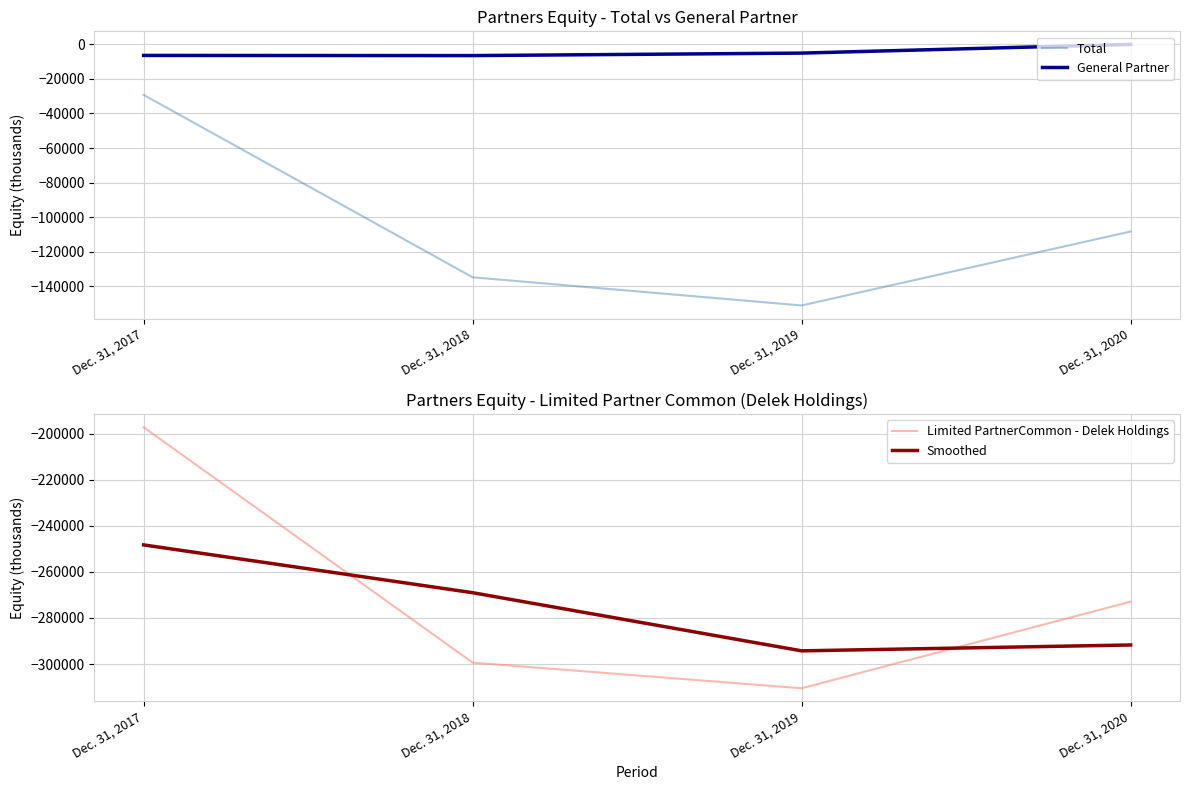

What is the spread (max minus min) of values at Dec. 31, 2020?

291714.0